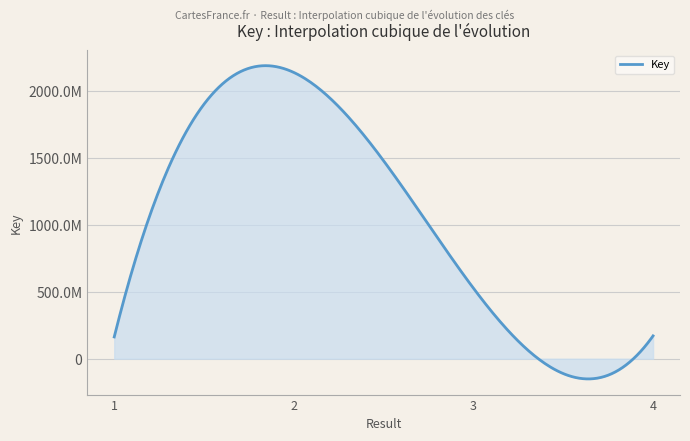

Does the chart have visible grid lines?

Yes